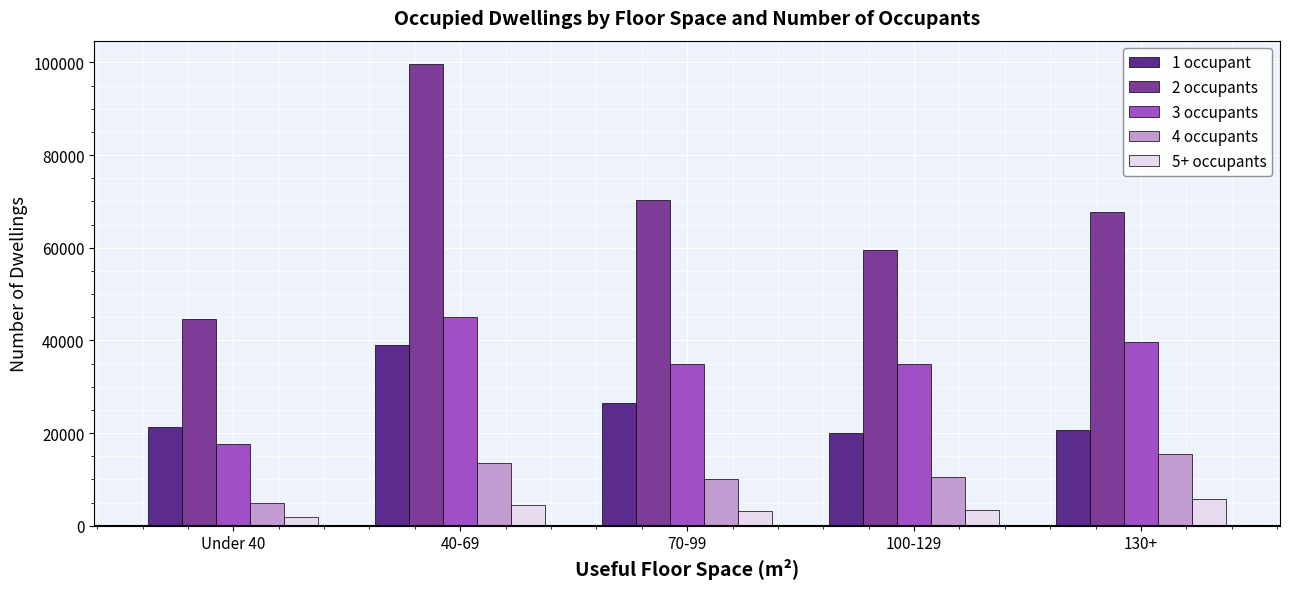

Between Under 40 and 100-129, which is larger?

Under 40